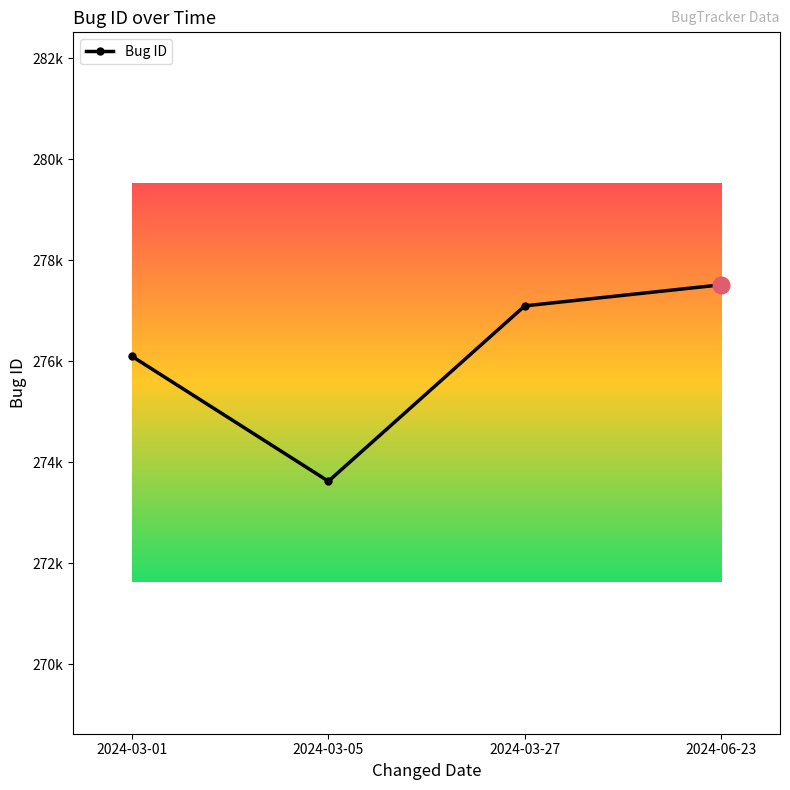

Does the chart have visible grid lines?

No